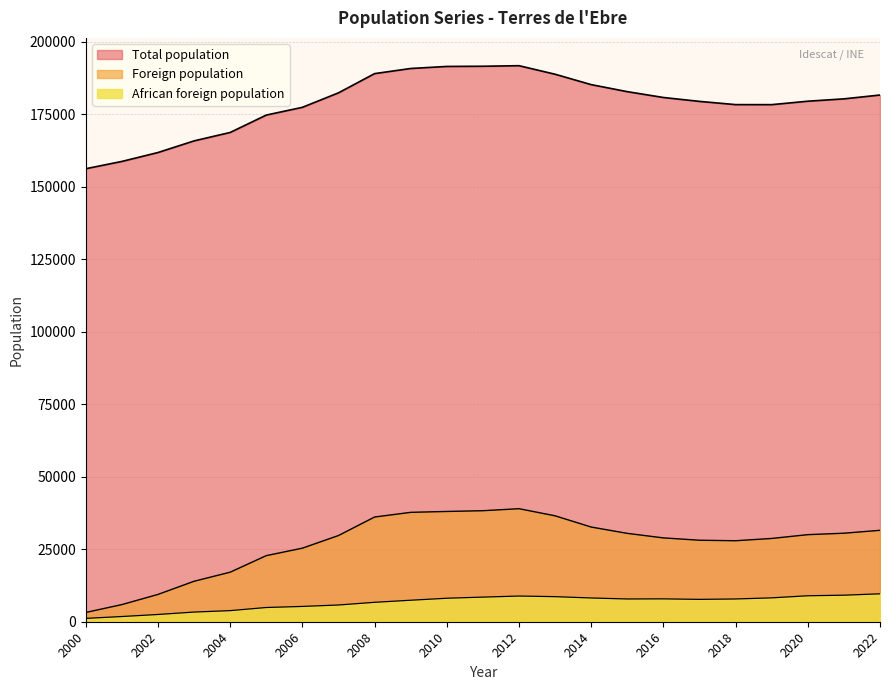

Rank the series at 2005 from highest to lowest value.

Total population, Foreign population, African foreign population